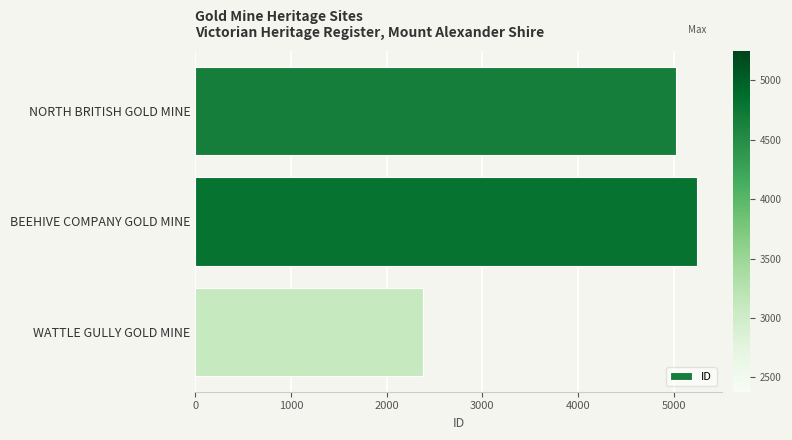

What is the label of the 3rd bar from the top?

WATTLE GULLY GOLD MINE